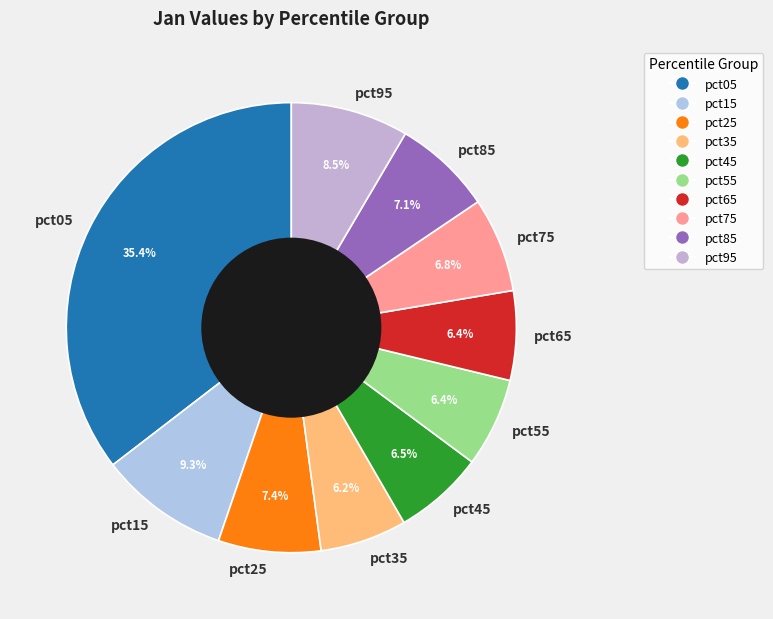

Which slice is the largest?

pct05